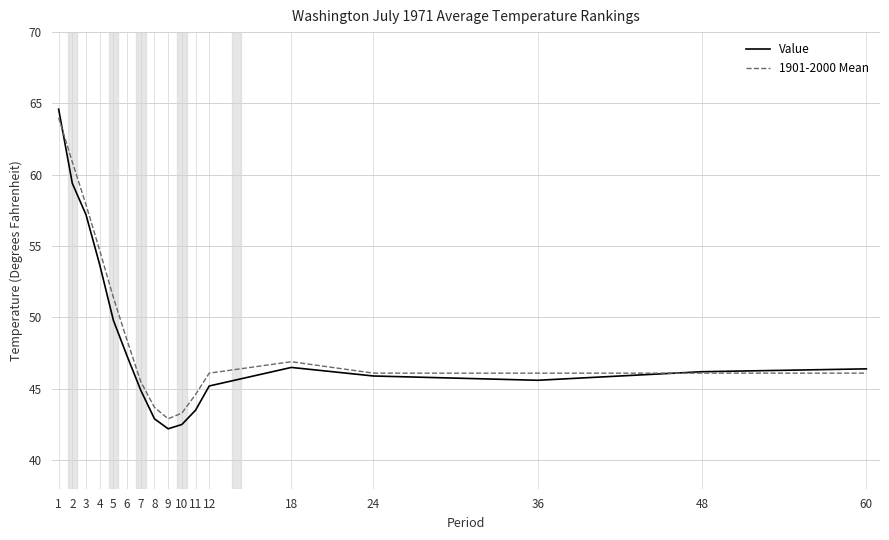

At which label does 1901-2000 Mean reach its peak?

1